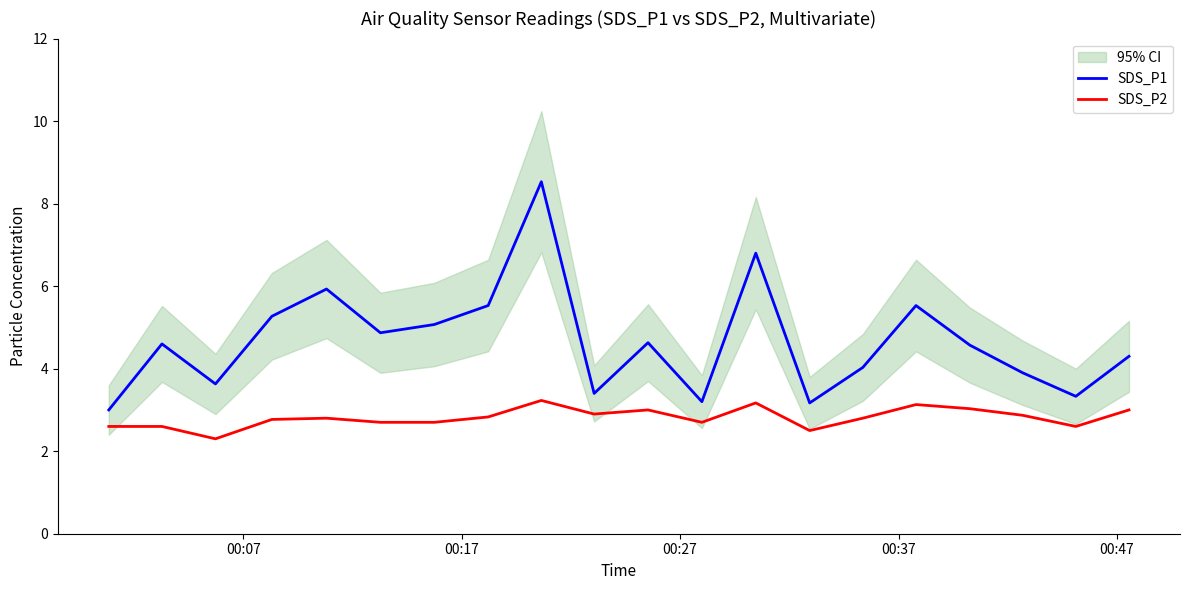

True or false: SDS_P2 and SDS_P1 intersect in this chart.

False